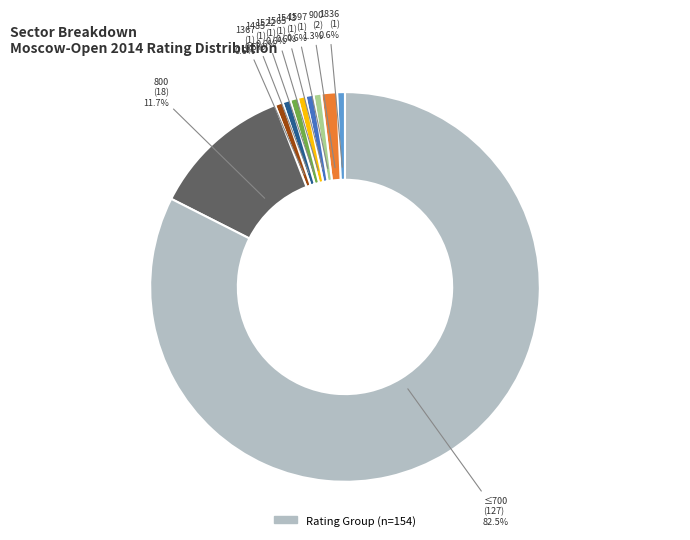

Is there any slice that represents more than half of the pie?

Yes